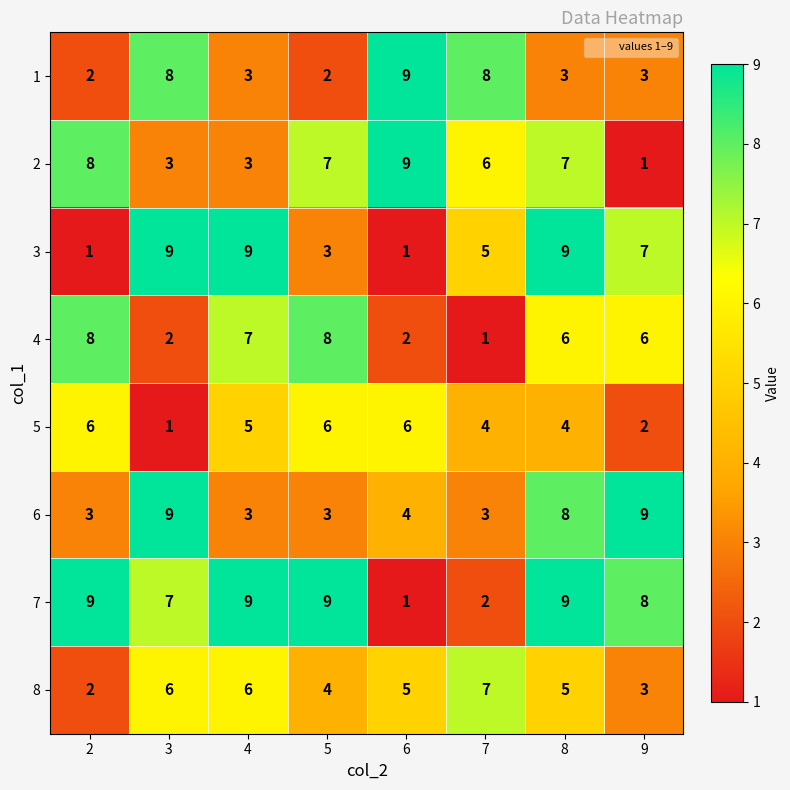

Which category has the lowest value in the 5 series?

3